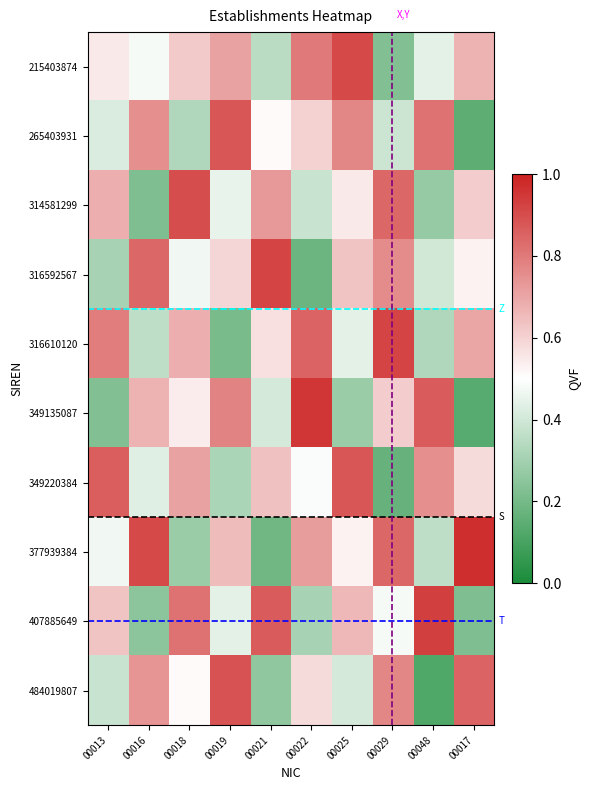

True or false: 215403874 has a value of 0.5 at 00021.

False